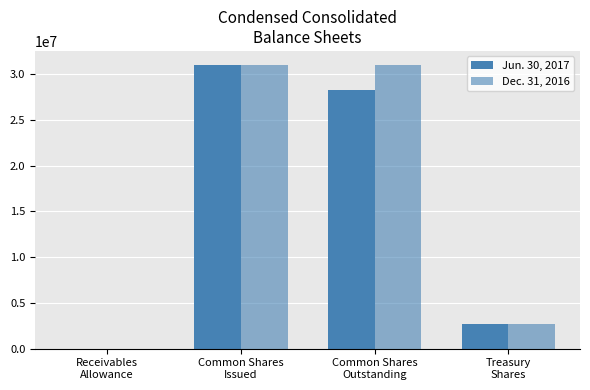

At which category is the sum across all series the highest?

Common Shares
Issued